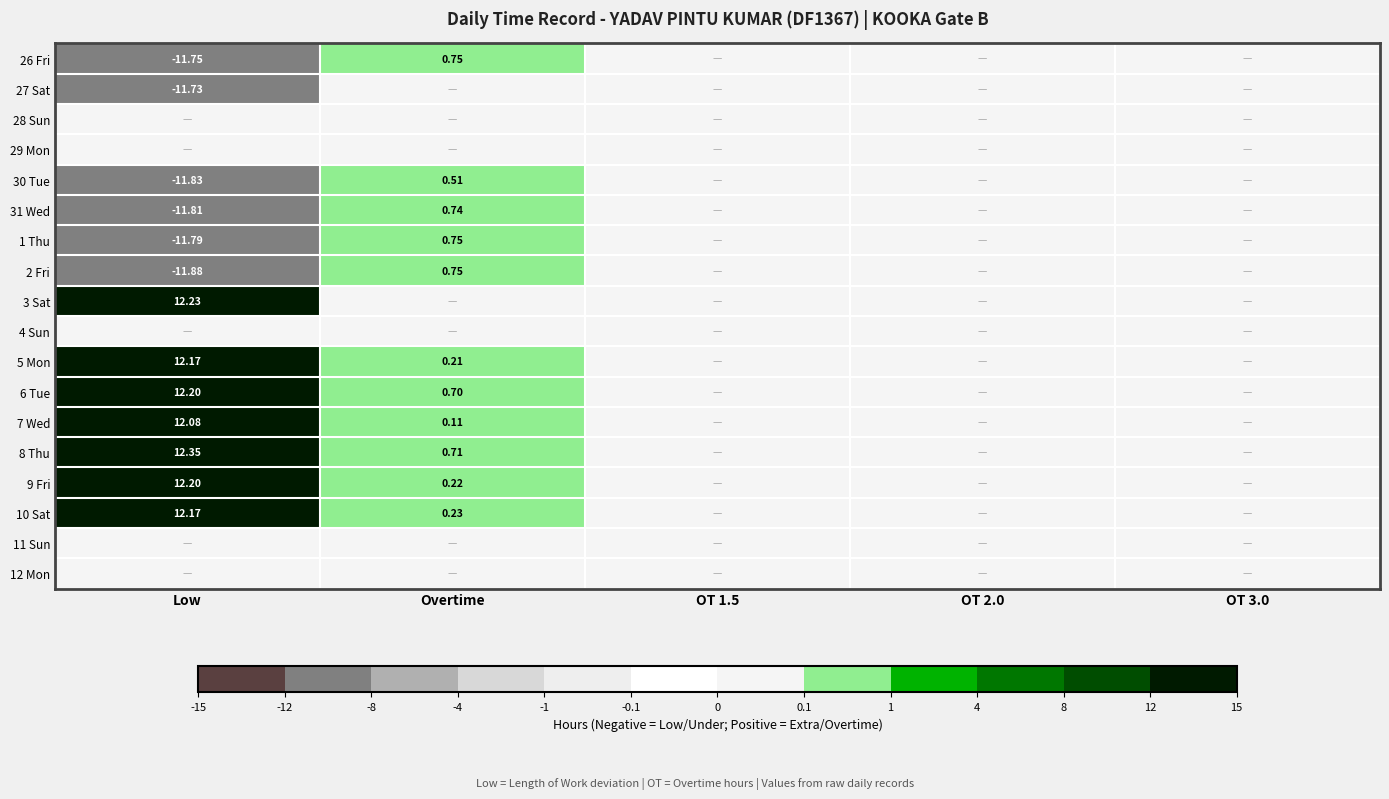

Rank the series by their maximum value, from lowest to highest.

27 Sat, 28 Sun, 29 Mon, 4 Sun, 11 Sun, 12 Mon, 30 Tue, 31 Wed, 26 Fri, 1 Thu, 2 Fri, 7 Wed, 5 Mon, 10 Sat, 6 Tue, 9 Fri, 3 Sat, 8 Thu